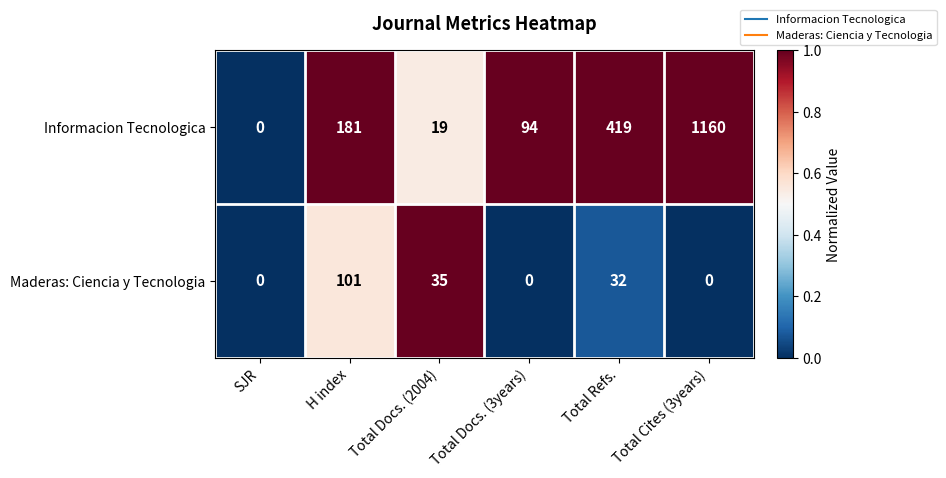

Which series has the largest total across all categories?

Informacion Tecnologica